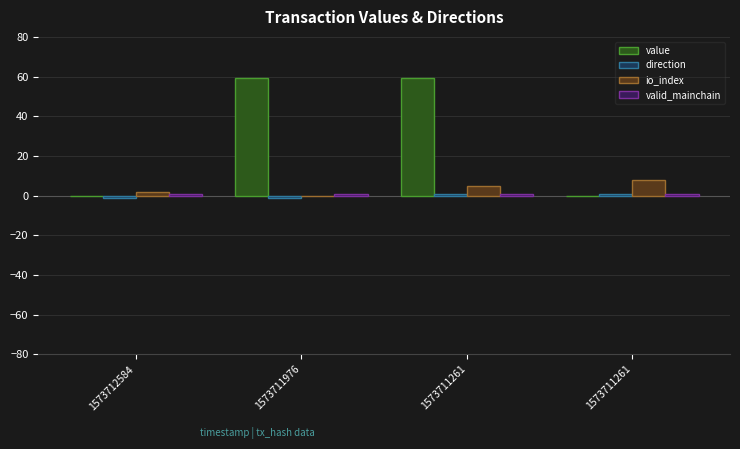

What is the sum of all io_index values?

15.0